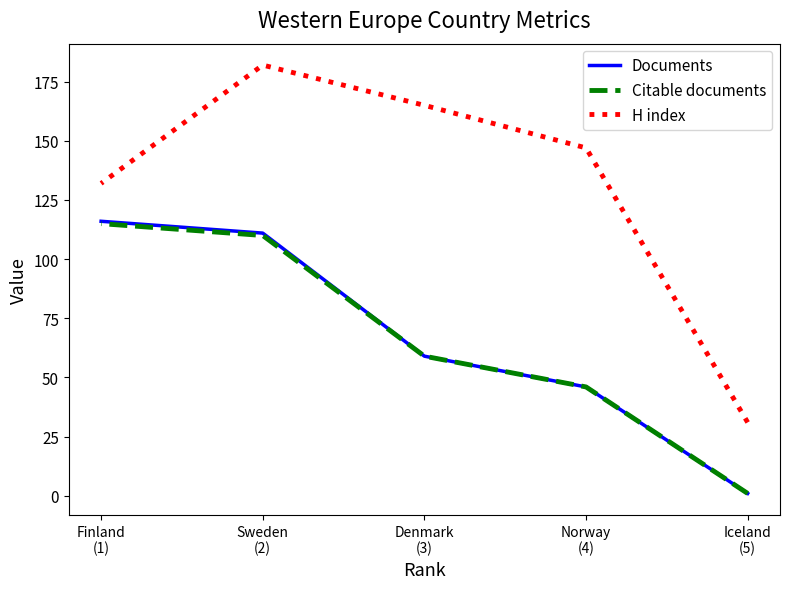

True or false: H index has more than 1 points higher than both neighbors.

False